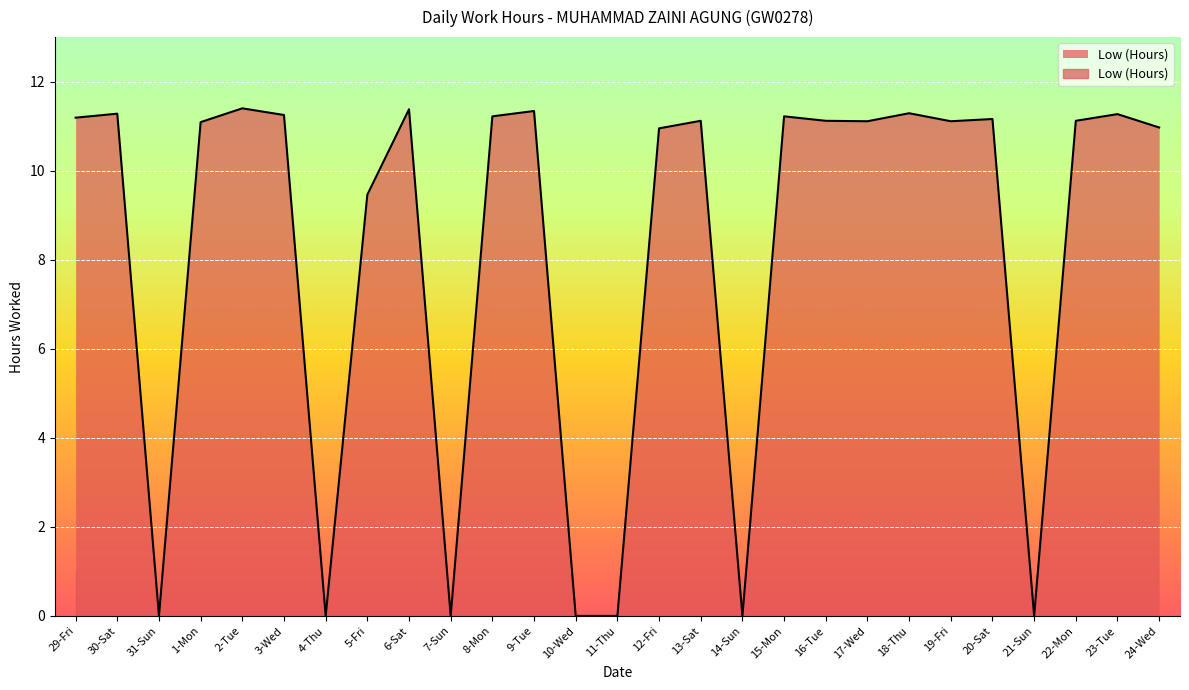

How many lines are shown in the chart?

1